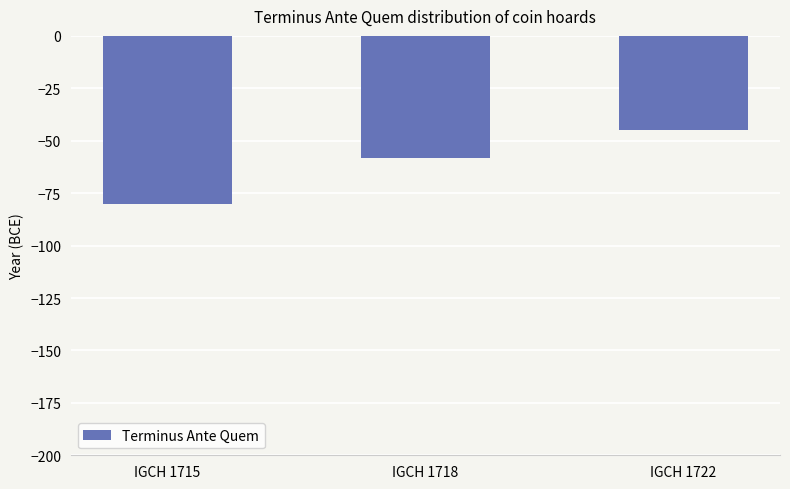

What is the change in value from IGCH 1715 to IGCH 1718?

+22